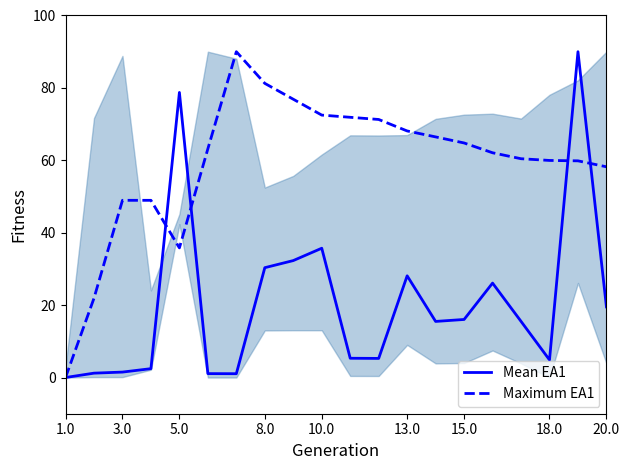

Is it true that Maximum EA1 equals 36.1 at 18.0?

False